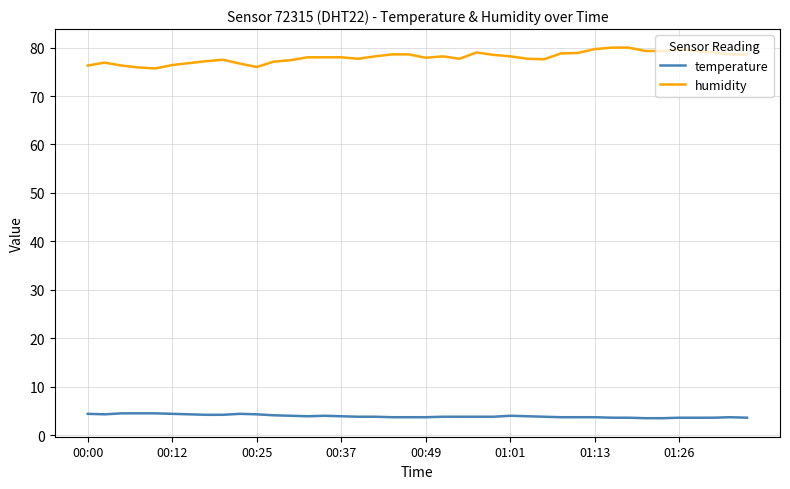

Which series has the largest range (max minus min)?

humidity